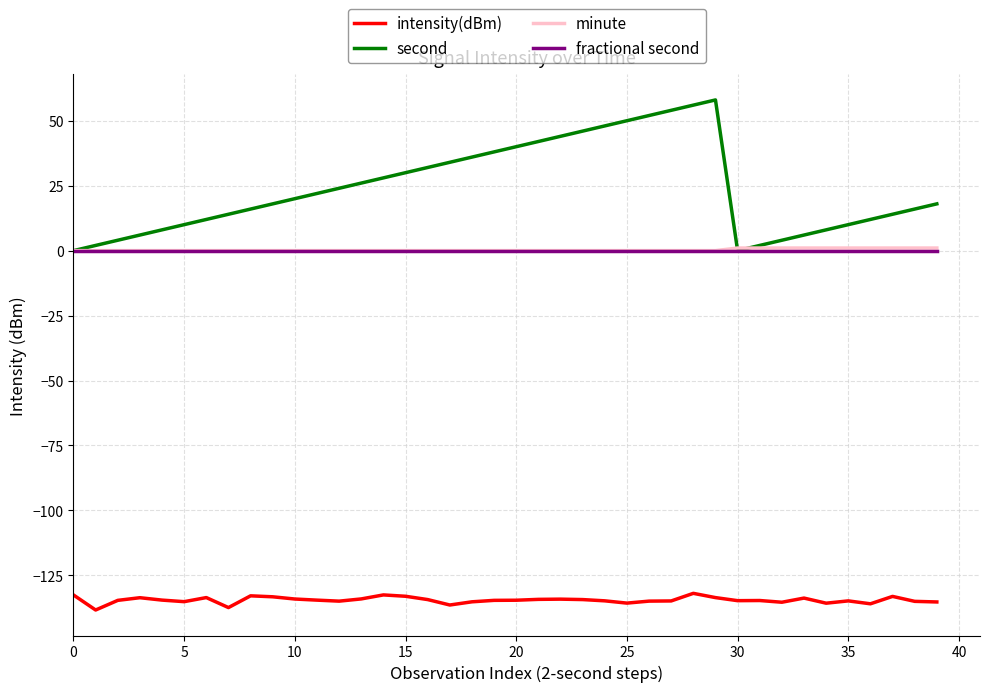

Which series has the largest total across all categories?

second